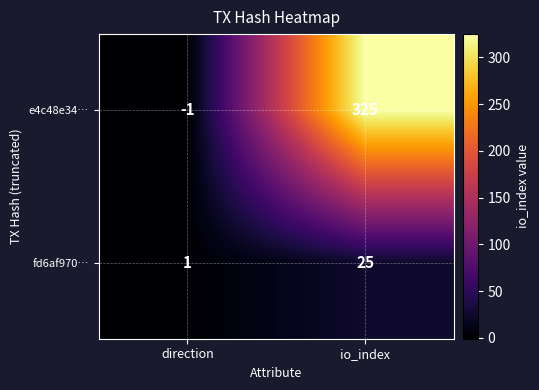

At direction, list the series in order from largest to smallest.

fd6af970…, e4c48e34…